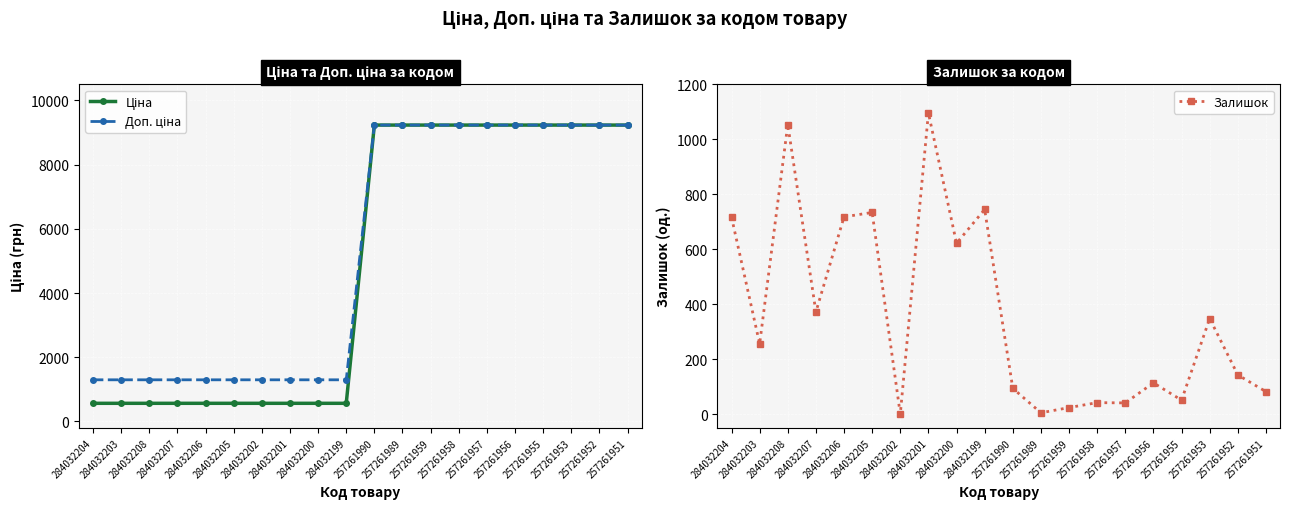

What value does the Залишок series have at 284032208?

1054